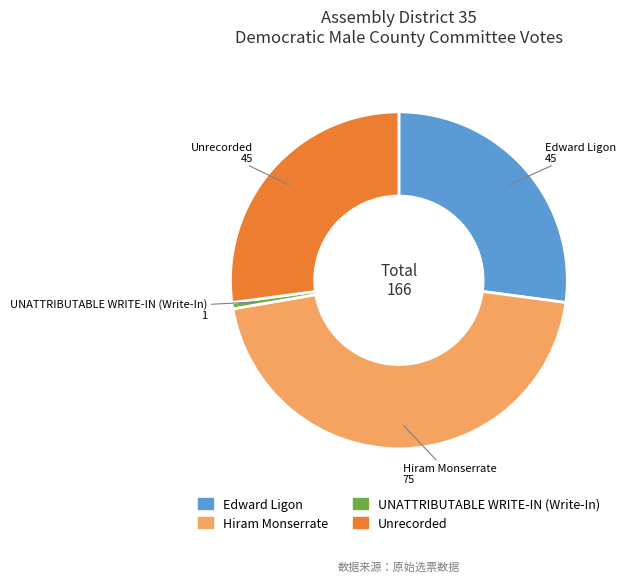

Which category has the biggest portion of the pie?

Hiram Monserrate